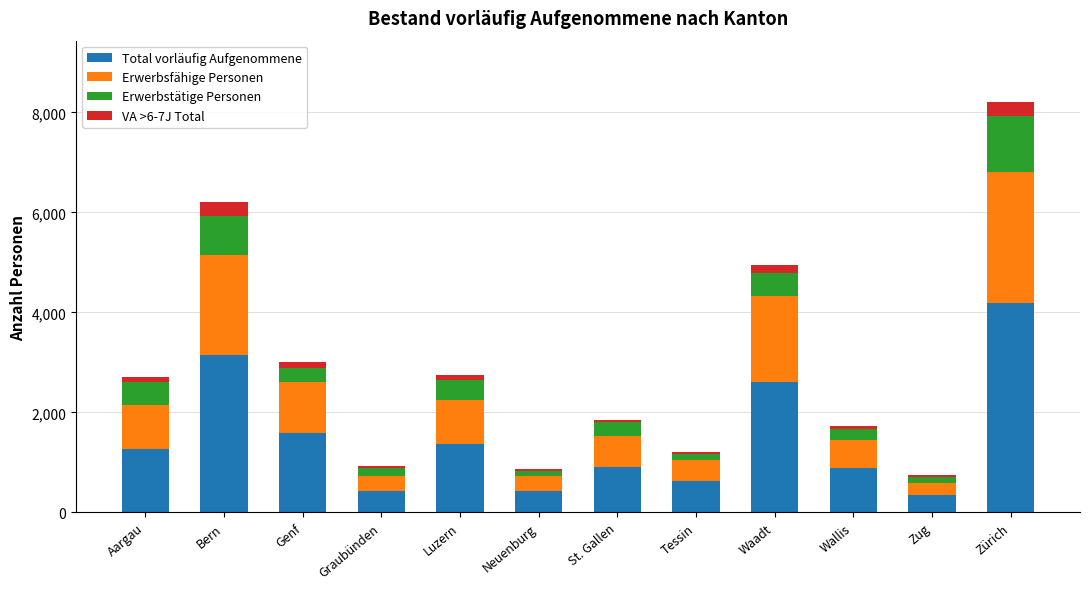

Is it true that Total vorläufig Aufgenommene equals 421 at Graubünden?

True